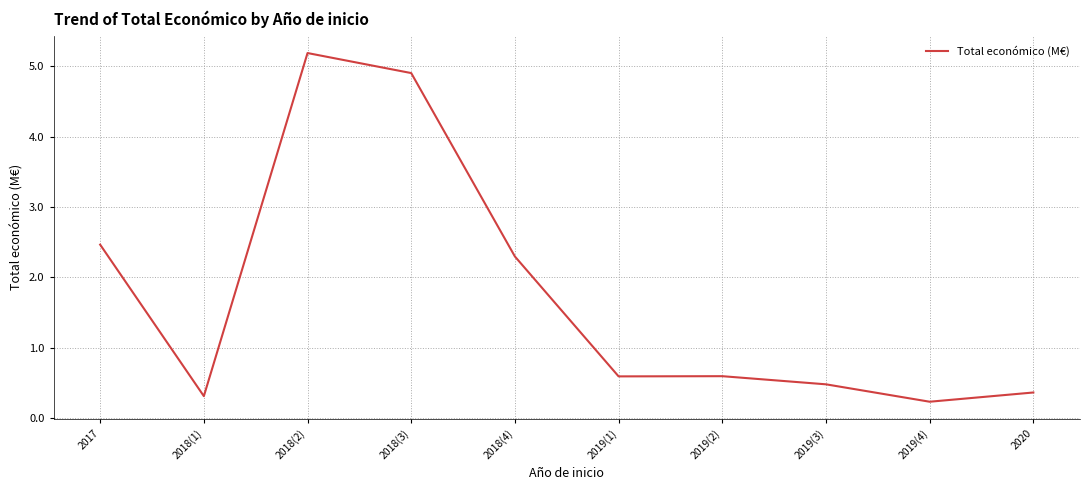

What is the difference between the maximum and minimum values?

5.0